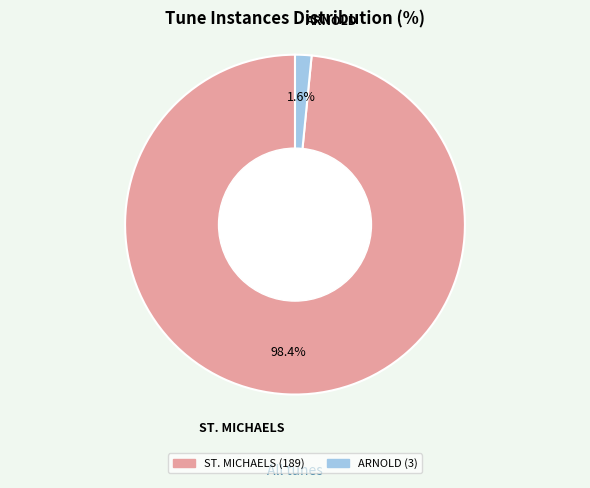

Combined, what portion of the pie is ARNOLD and ST. MICHAELS?

100.0%